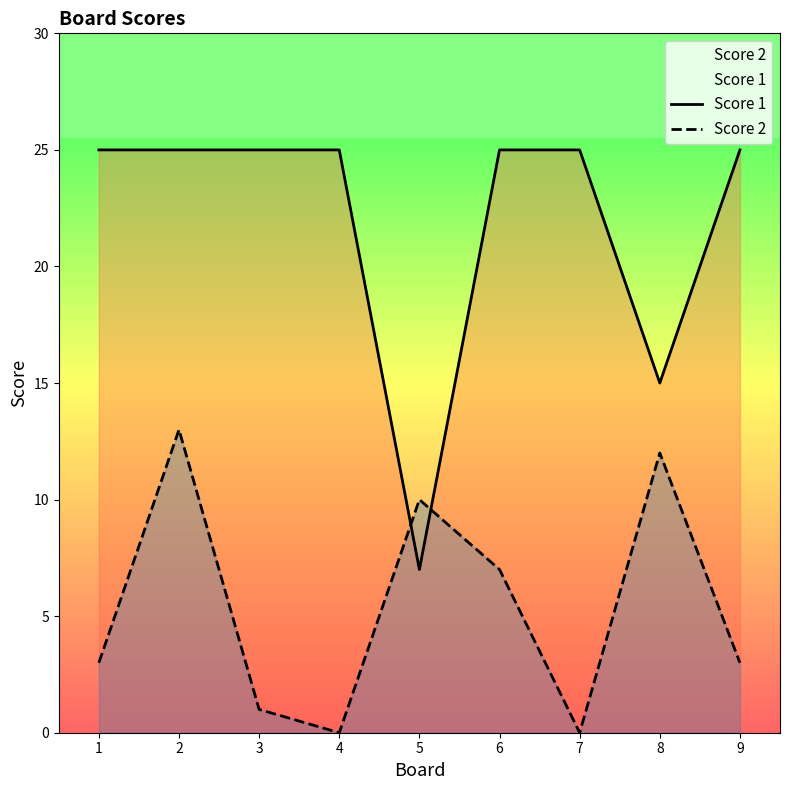

Which series has the largest total across all categories?

Score 1